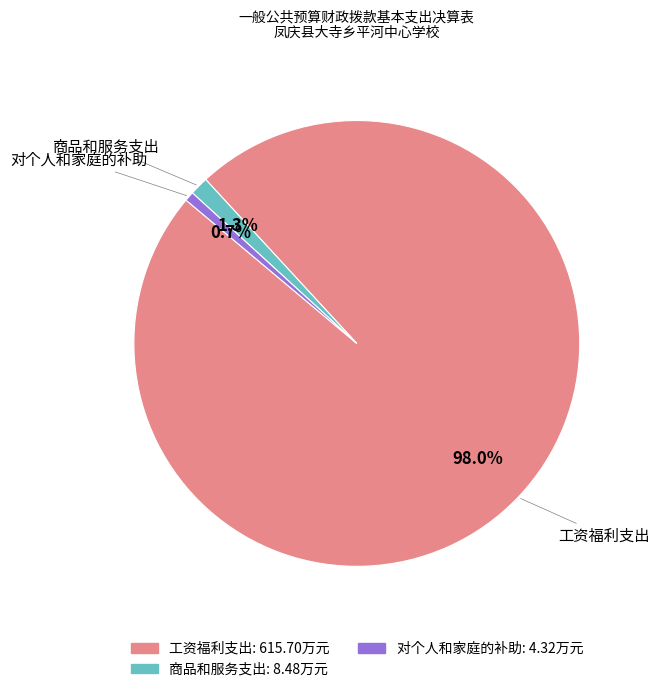

Is there any slice that represents more than half of the pie?

Yes